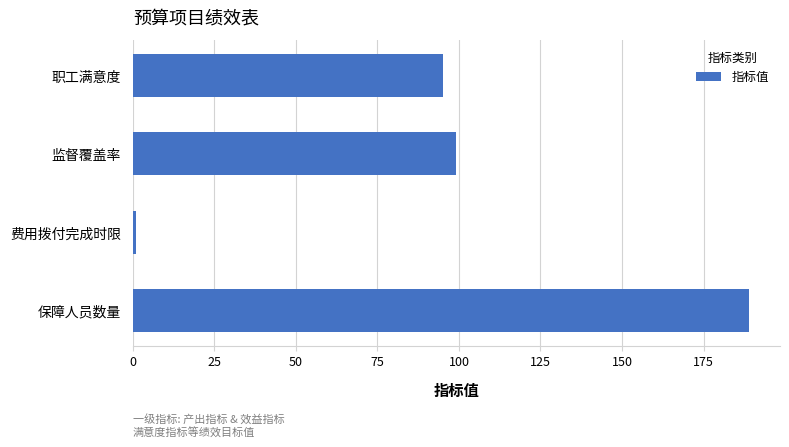

What is the sum of all values?

384